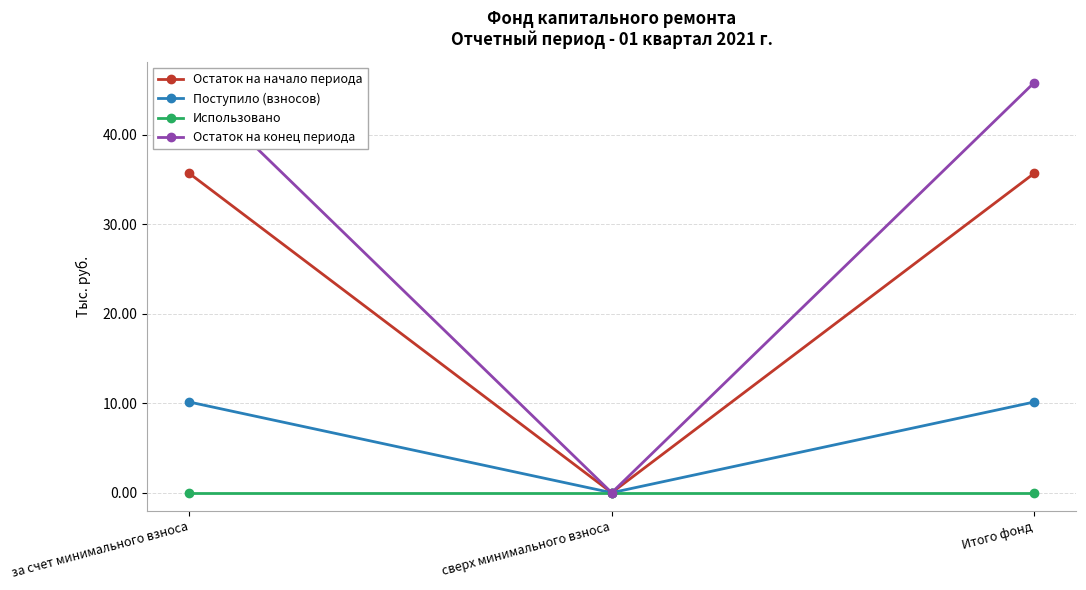

What is the label of the 1st point from the right?

Итого фонд